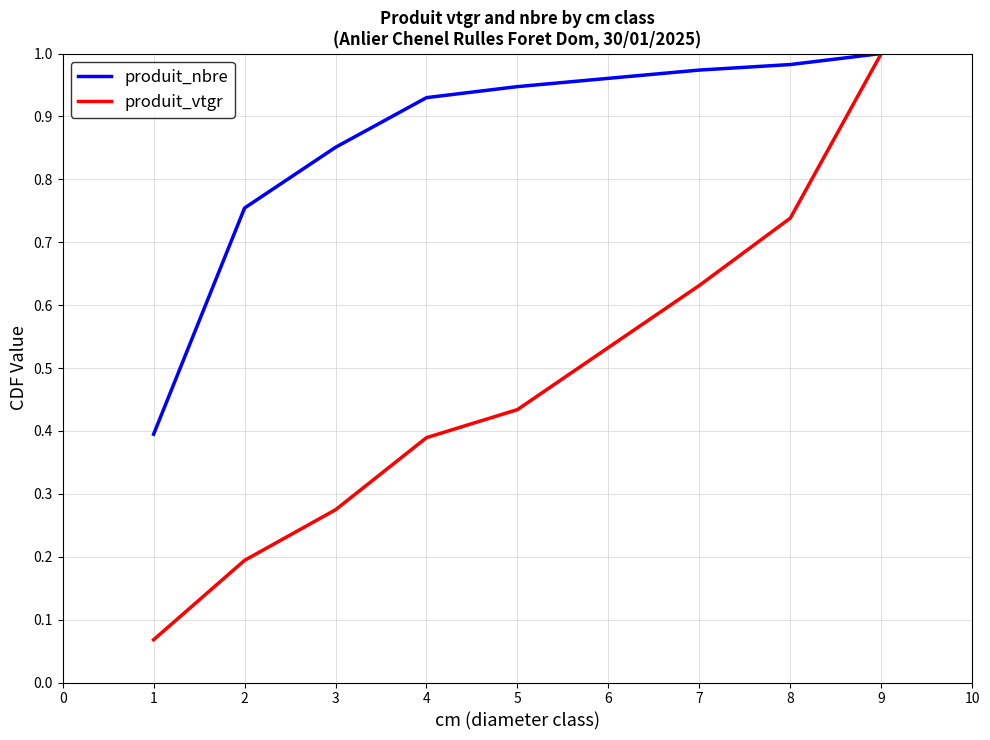

The produit_vtgr series shows 0.1 at 3. True or false?

False